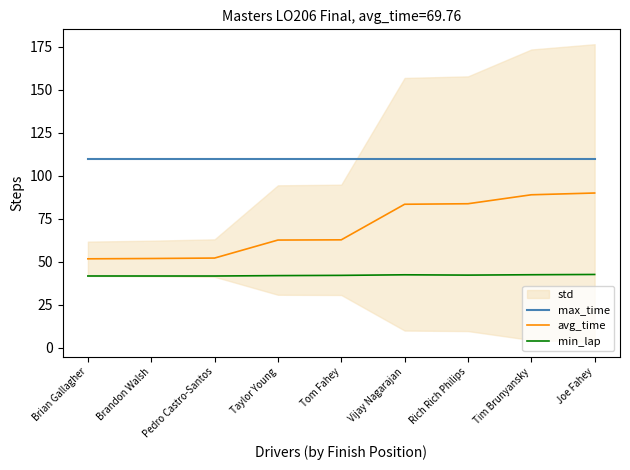

What is the value of the min_lap point at the 6th from the left?

42.5